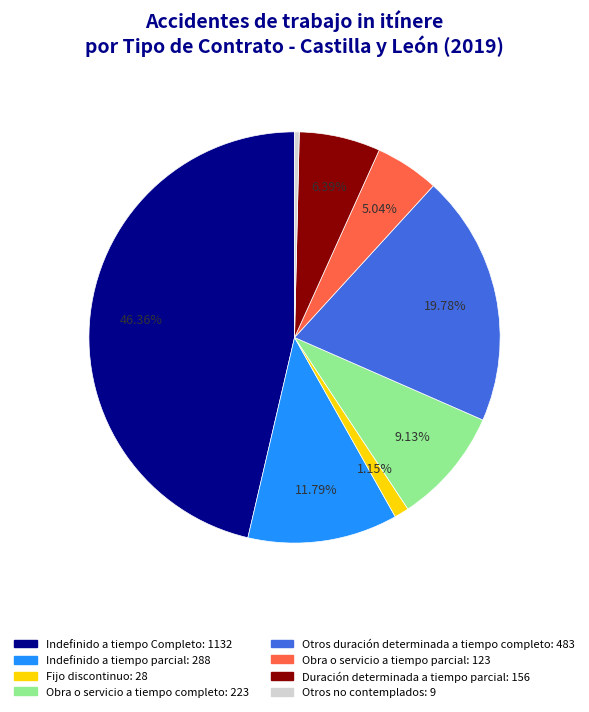

Which category has the smallest portion of the pie?

Otros no contemplados